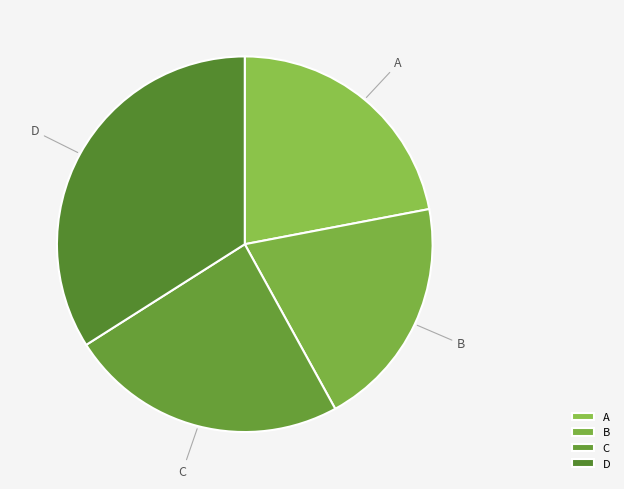

Between B and C, which is larger?

C